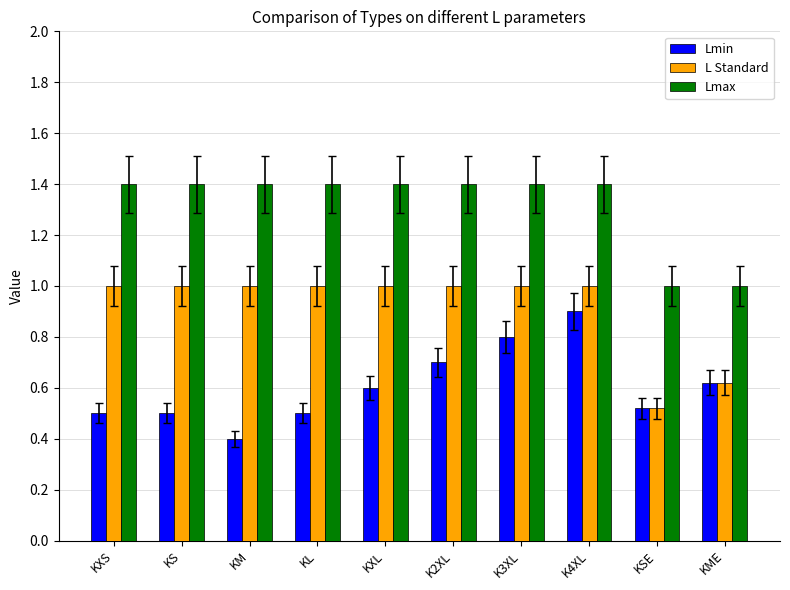

What is the approximate value of Lmin at K3XL?

0.8